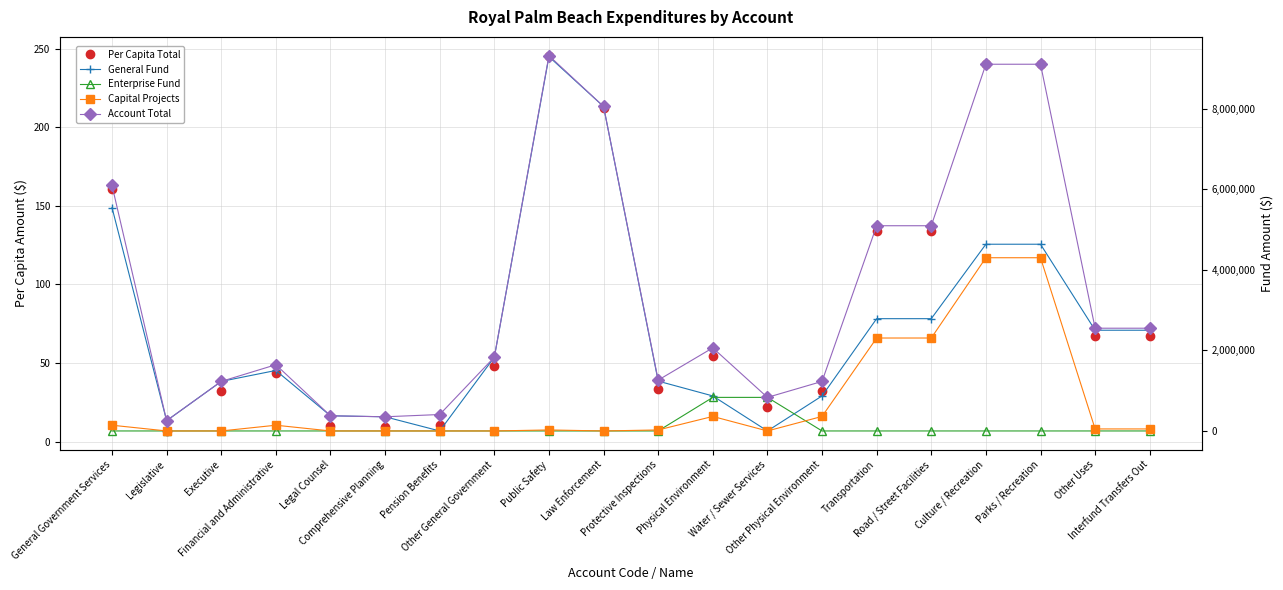

Which series changed the most between Water / Sewer Services and Culture / Recreation?

Account Total